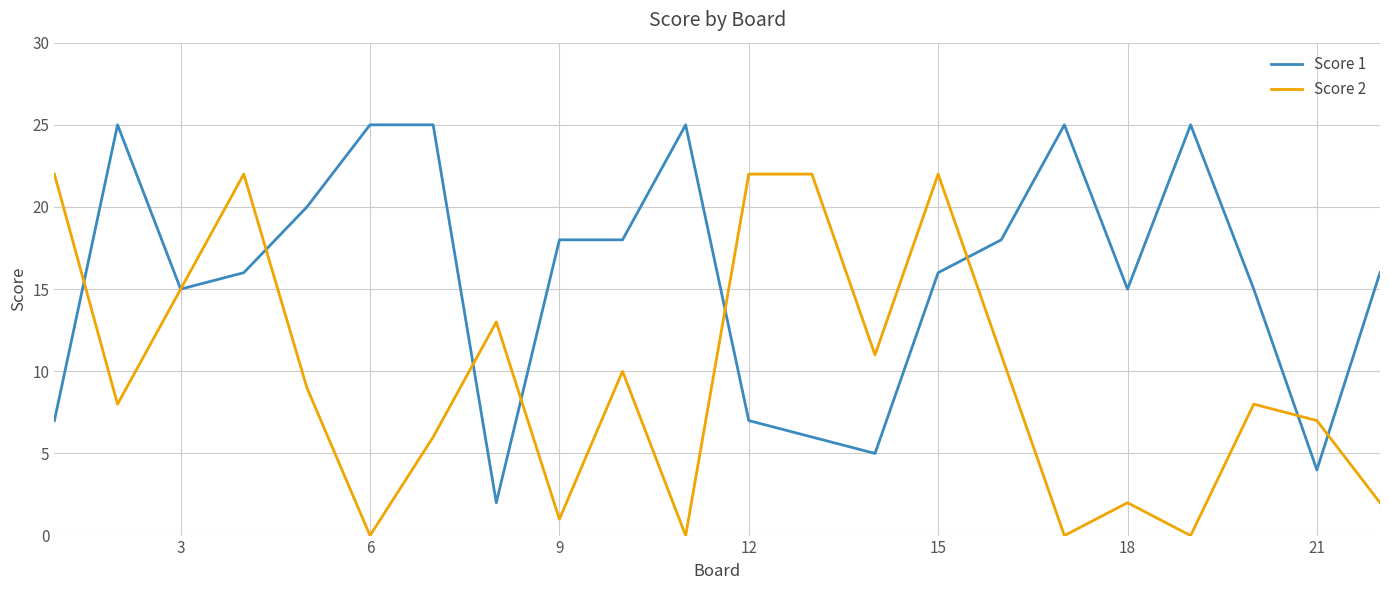

Rank the series by their average value, from lowest to highest.

Score 2, Score 1